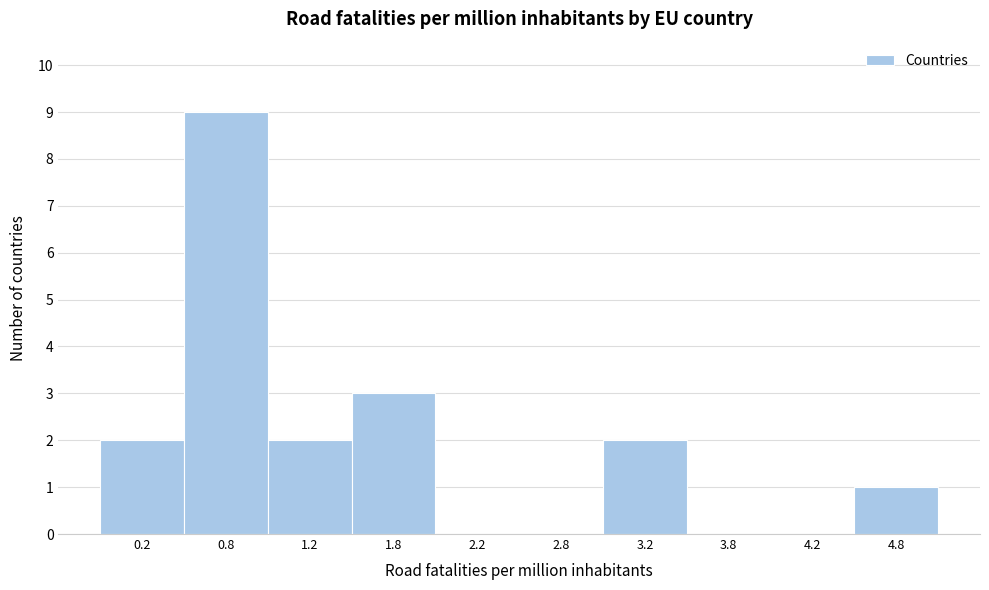

Reading left to right, extract all data points from this chart.

0.2=2	0.8=9	1.2=2	1.8=3	2.2=0	2.8=0	3.2=2	3.8=0	4.2=0	4.8=1